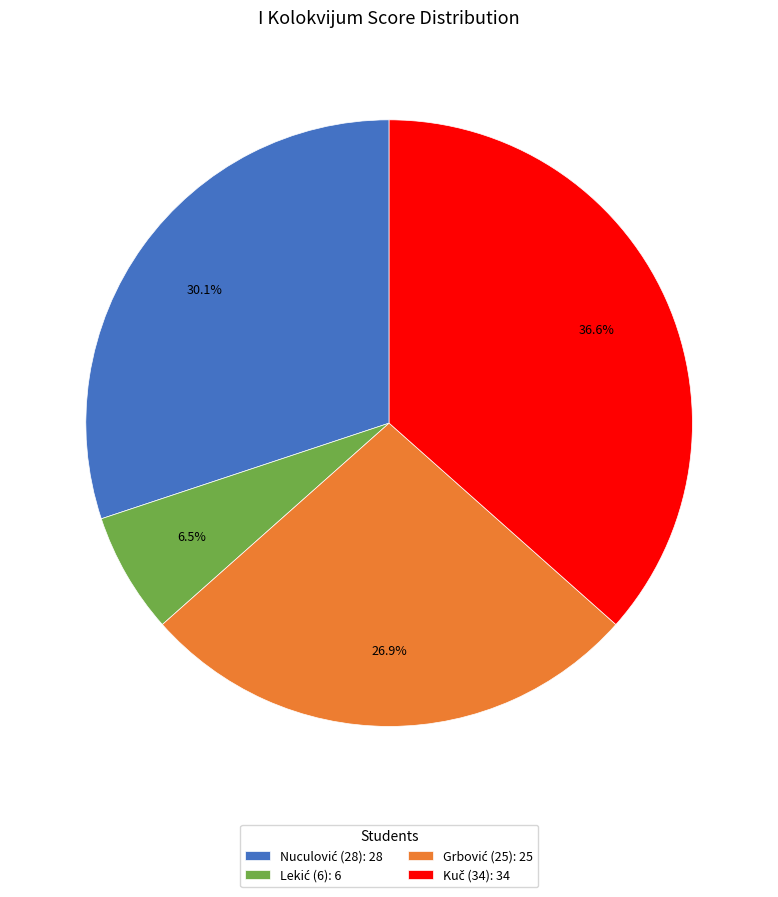

Does any single category account for the majority?

No